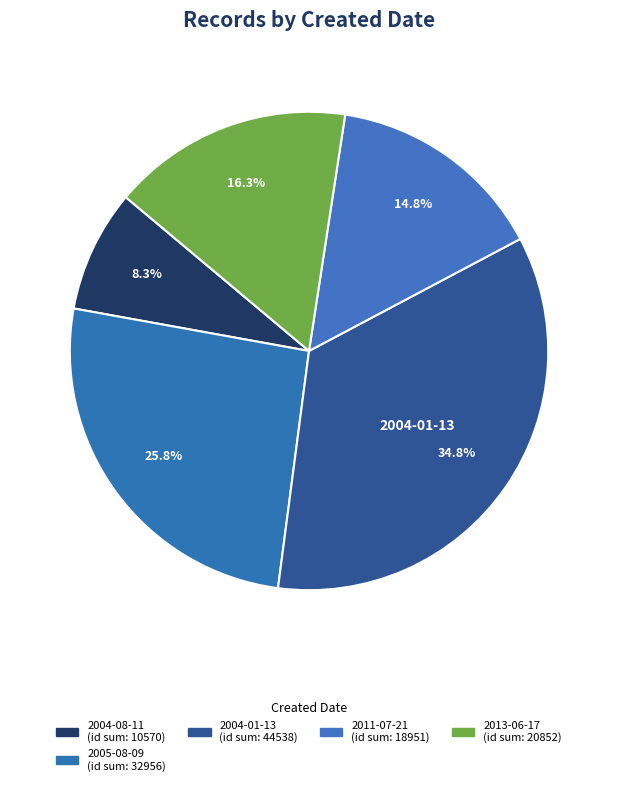

Count the number of slices in the pie.

5